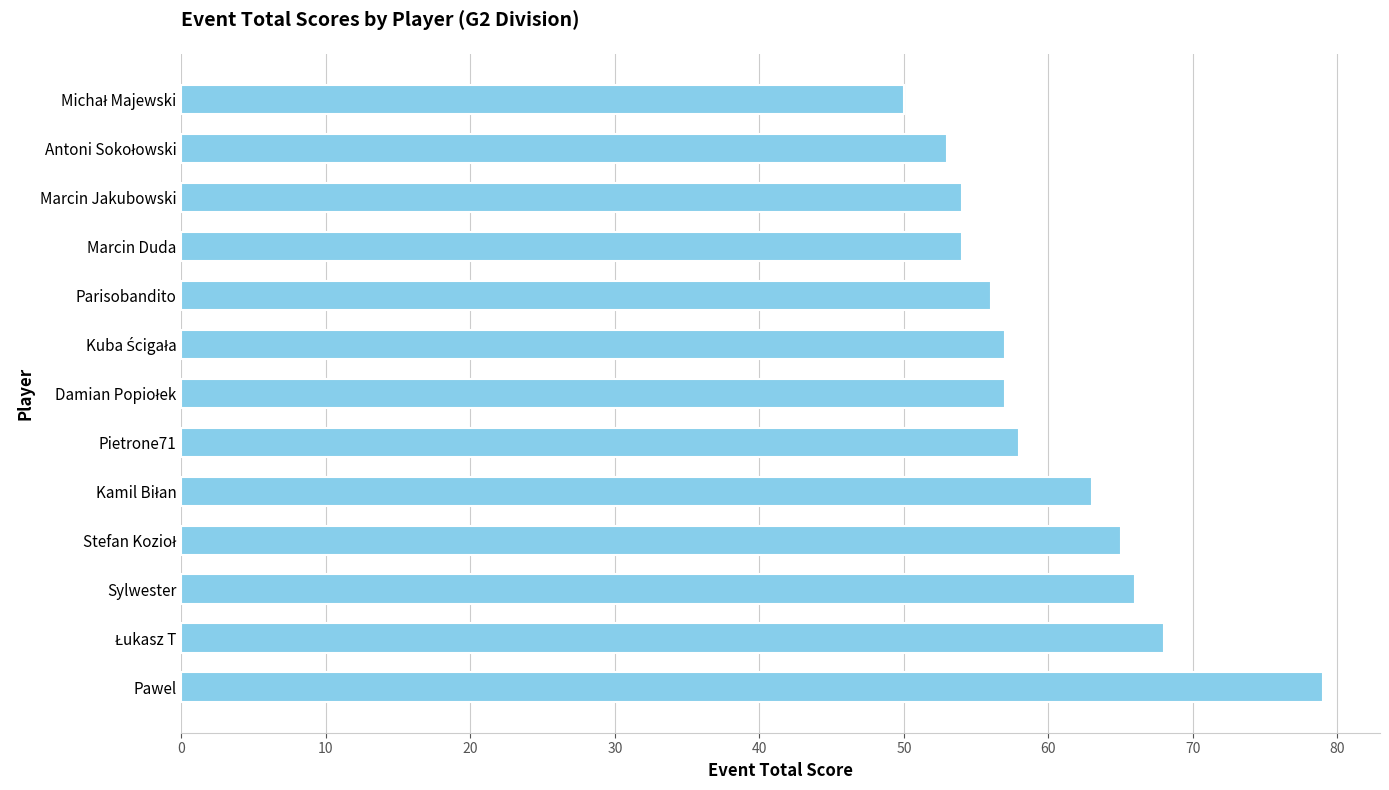

What is the average value?

60